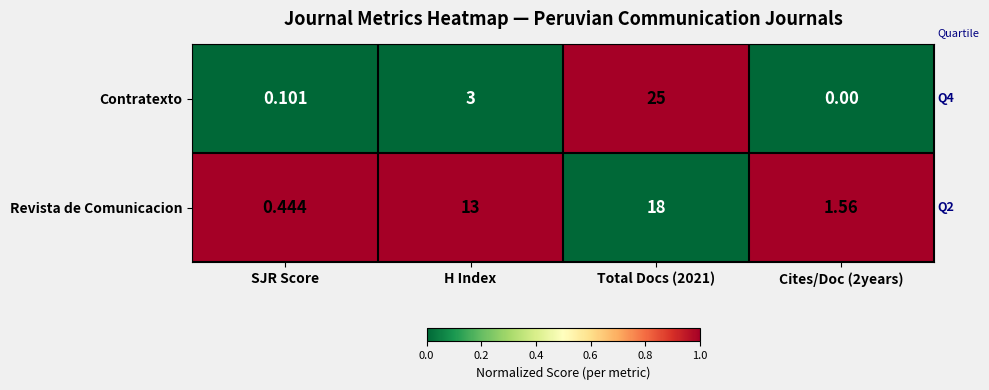

List the series in order of their overall mean, highest first.

Revista de Comunicacion, Contratexto